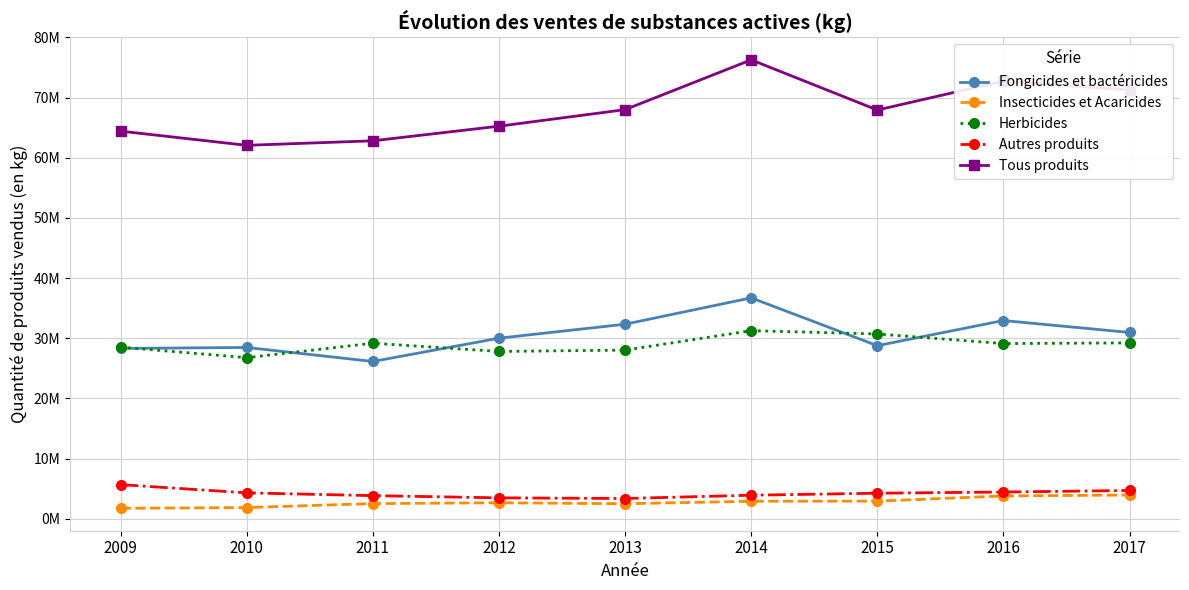

What are all the series names shown in the legend?

Fongicides et bactéricides, Insecticides et Acaricides, Herbicides, Autres produits, Tous produits